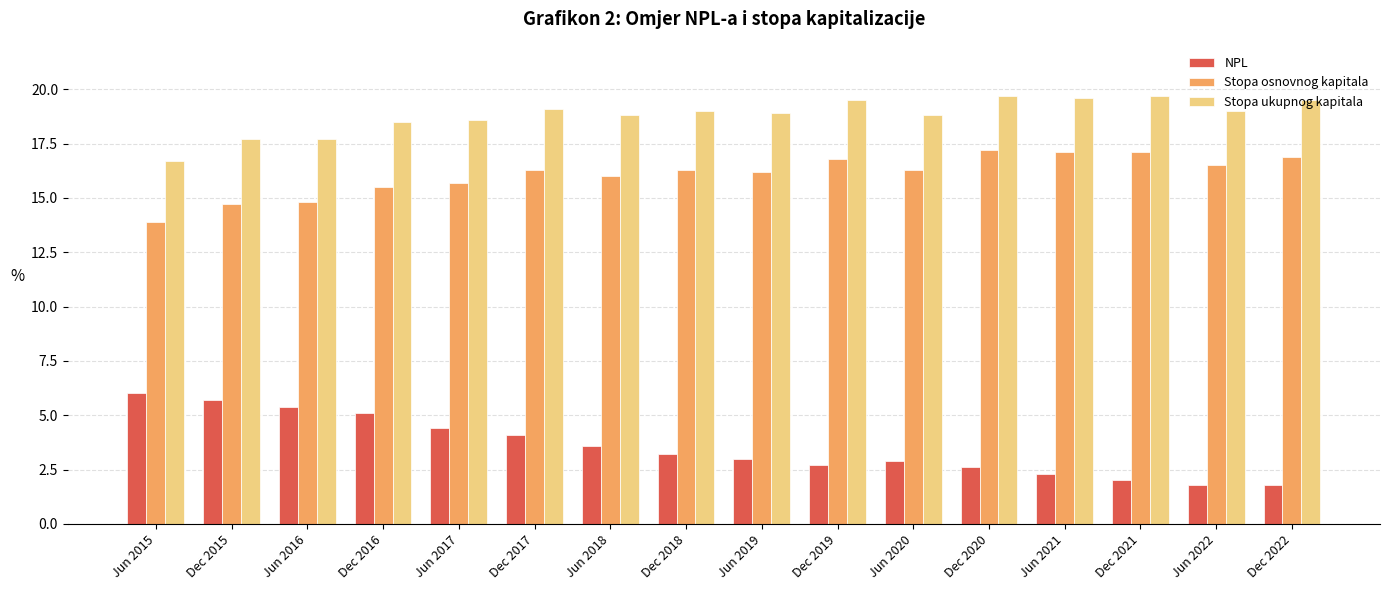

What is the difference between the highest and lowest values at Dec 2017?

15.0